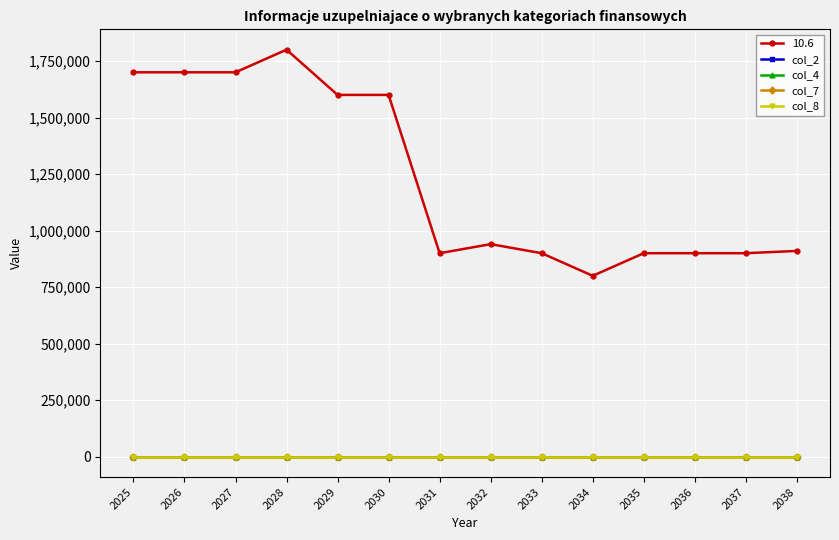

True or false: col_8 and 10.6 cross at least once.

False